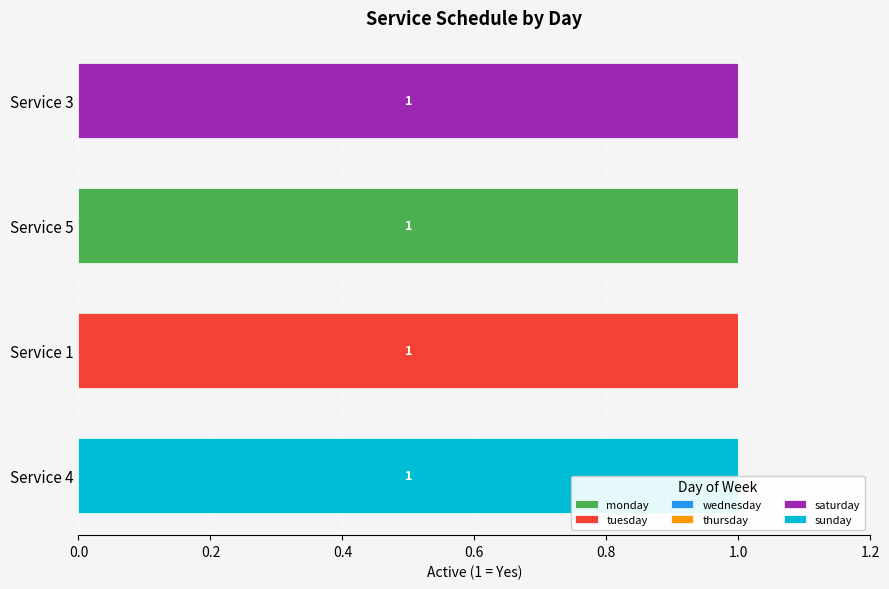

What is the sum of all monday values?

1